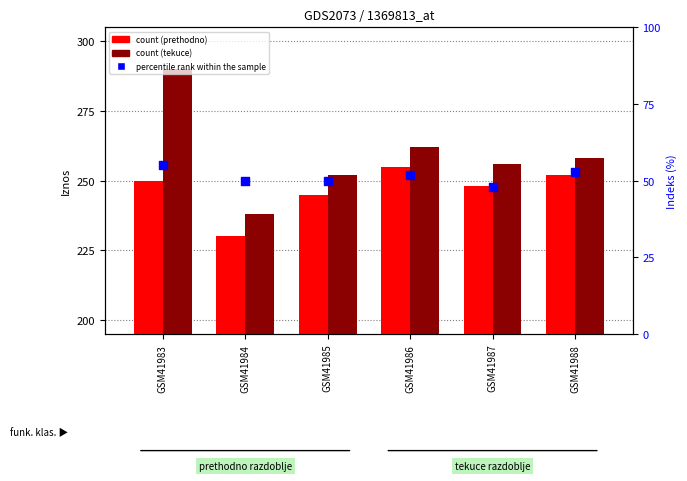

At which category is the sum across all series the highest?

GSM41983